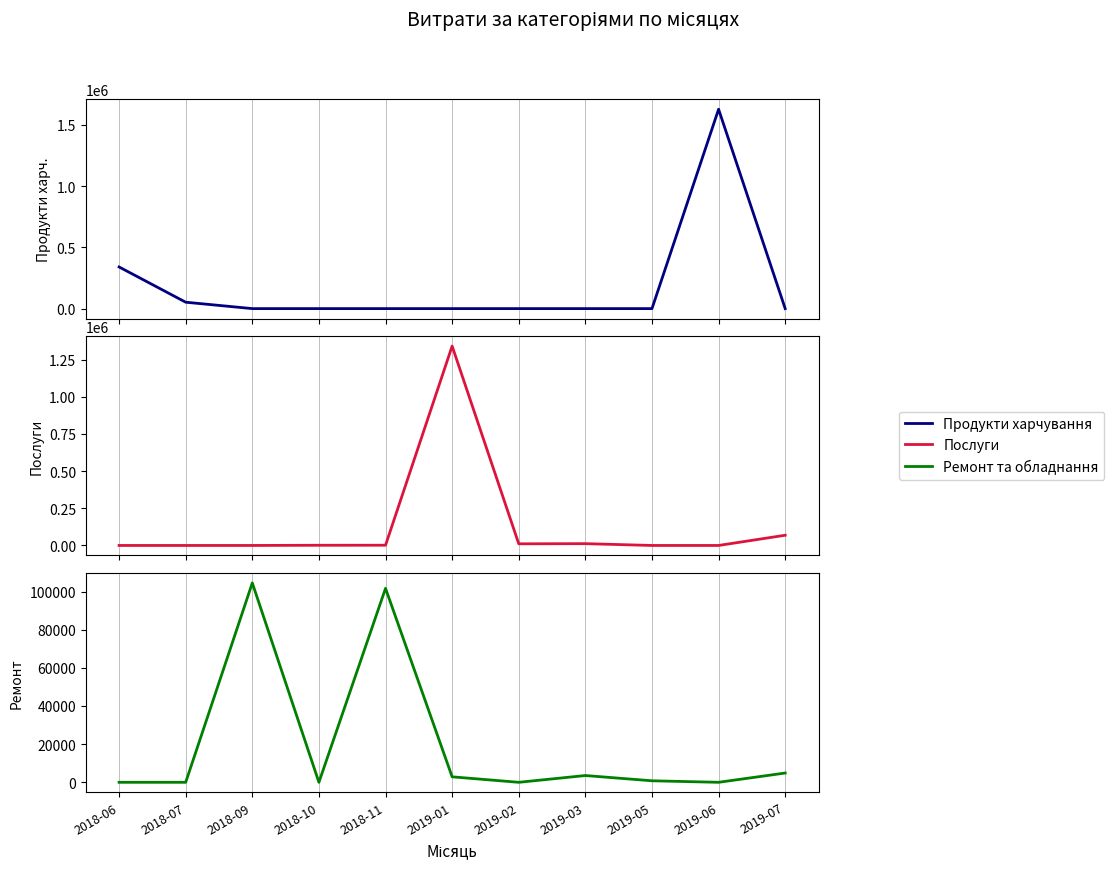

At which category does Продукти харчування reach its first local peak?

2019-06